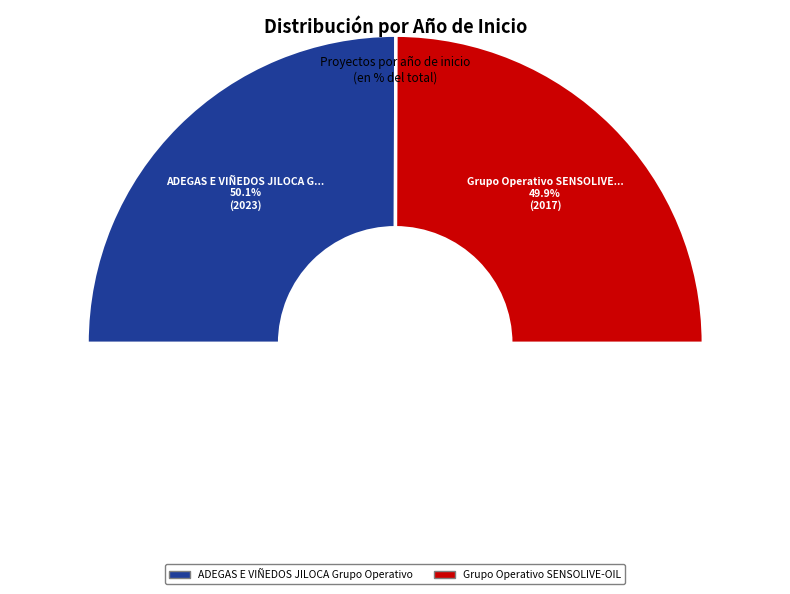

How many slices are in this pie chart?

2